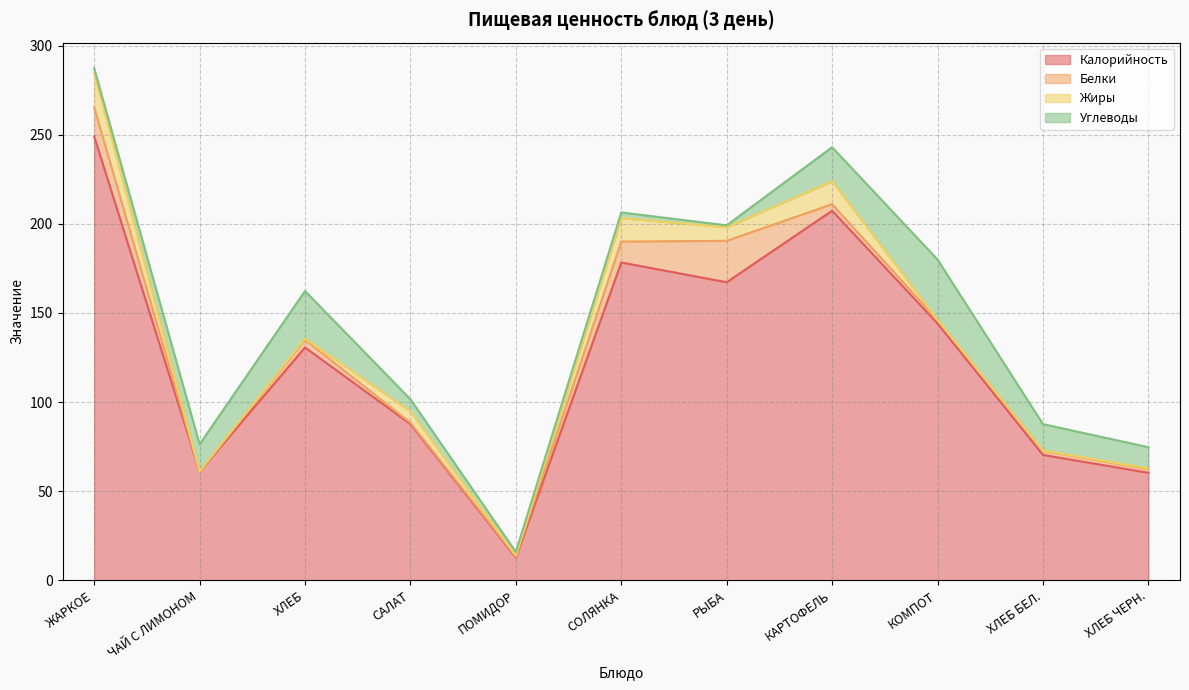

True or false: Калорийность has more than 1 interior local peaks.

True